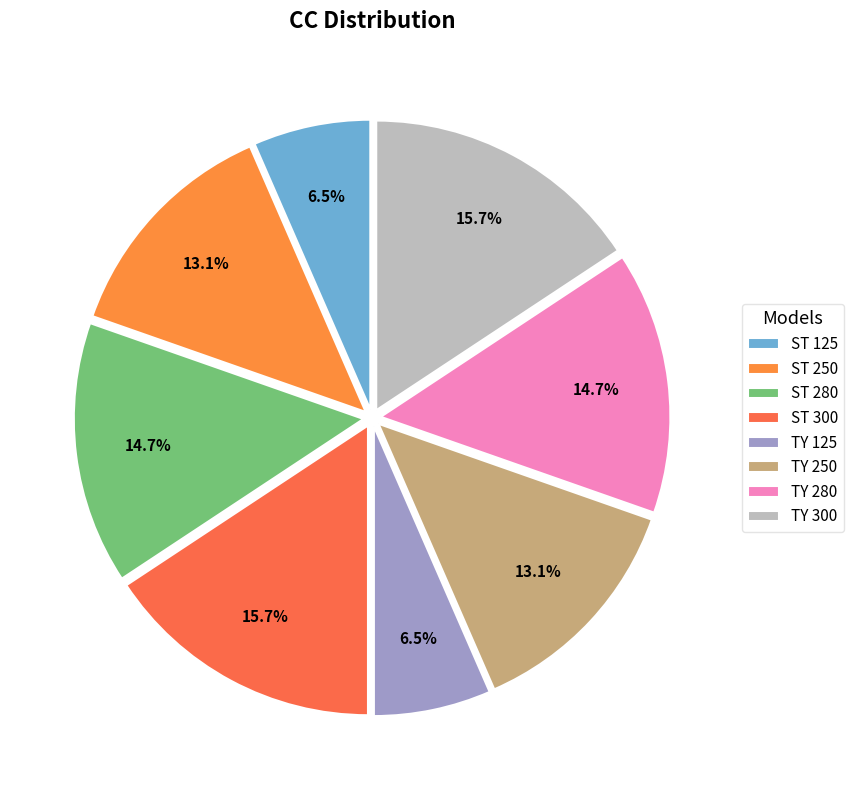

Combined, what portion of the pie is TY 125 and ST 280?

21.2%